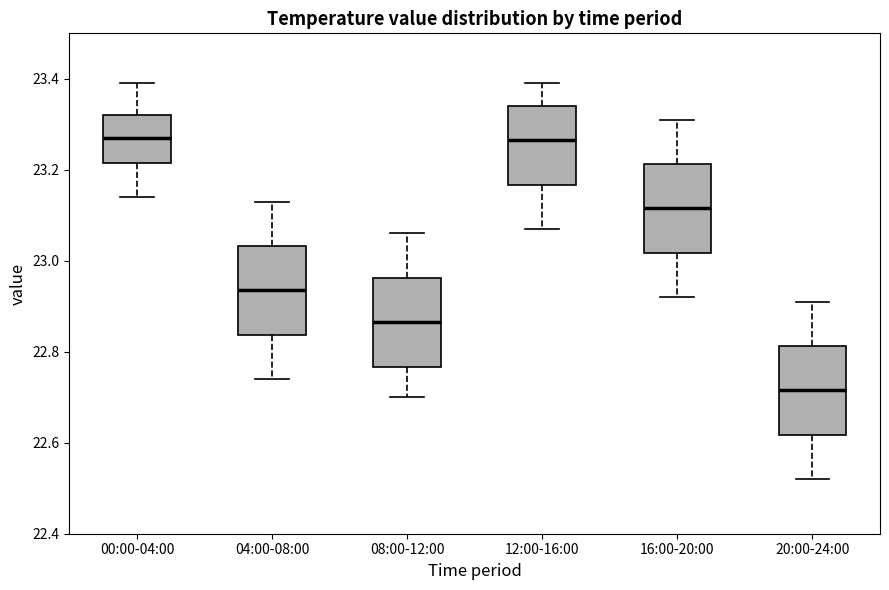

Reading left to right, read every box against the y-axis: the position of its median line, the range the box covers, and the ends of its whiskers. The values are not printed on the chart, so give them approximately, as read against the axis.

00:00-04:00: median 23.28, box 23.22 to 23.32, whiskers 23.14 to 23.40
04:00-08:00: median 22.94, box 22.84 to 23.04, whiskers 22.74 to 23.14
08:00-12:00: median 22.86, box 22.76 to 22.96, whiskers 22.70 to 23.06
12:00-16:00: median 23.26, box 23.16 to 23.34, whiskers 23.08 to 23.40
16:00-20:00: median 23.12, box 23.02 to 23.22, whiskers 22.92 to 23.32
20:00-24:00: median 22.72, box 22.62 to 22.82, whiskers 22.52 to 22.92